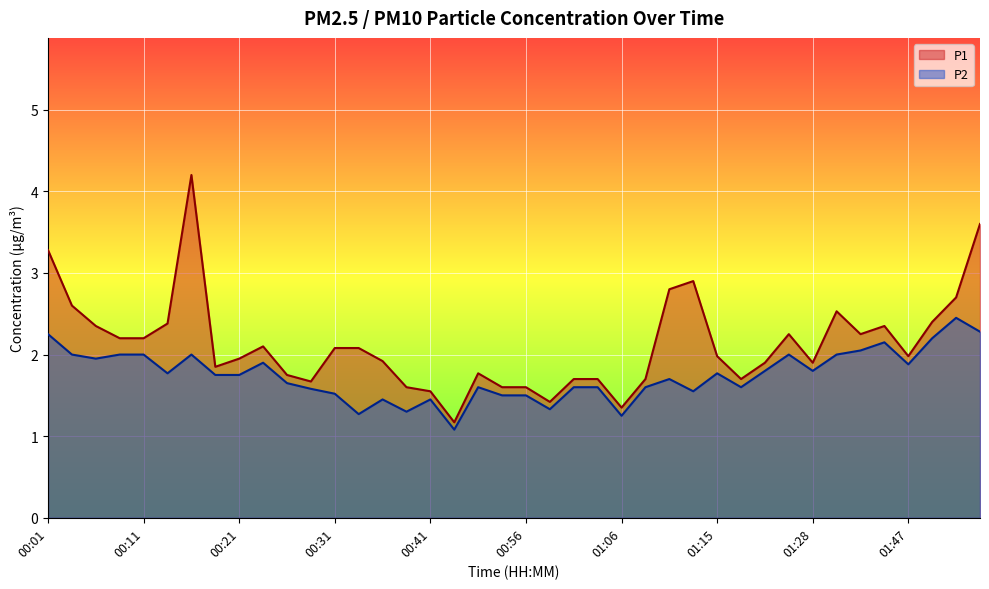

The value of P2 at 00:01 is 2.2. True or false?

True